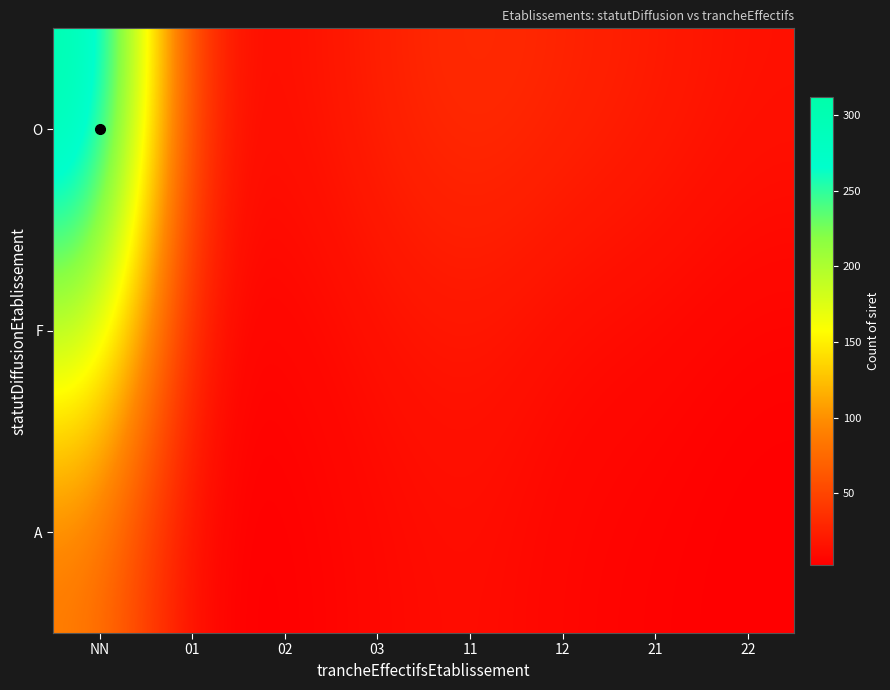

What is the total value across all series at NN?

597